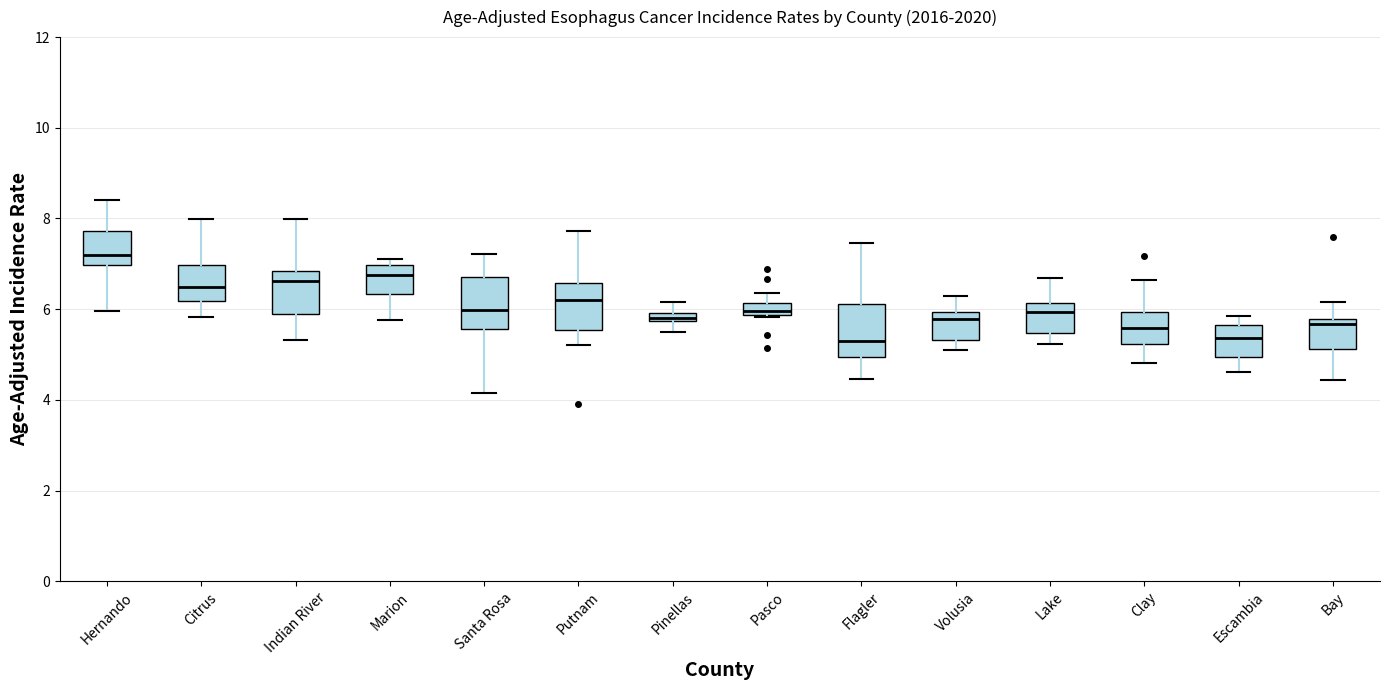

Where does the median line of the box for Volusia sit on the y-axis? The values are not printed on the chart, so give them approximately, as read against the axis.

5.8